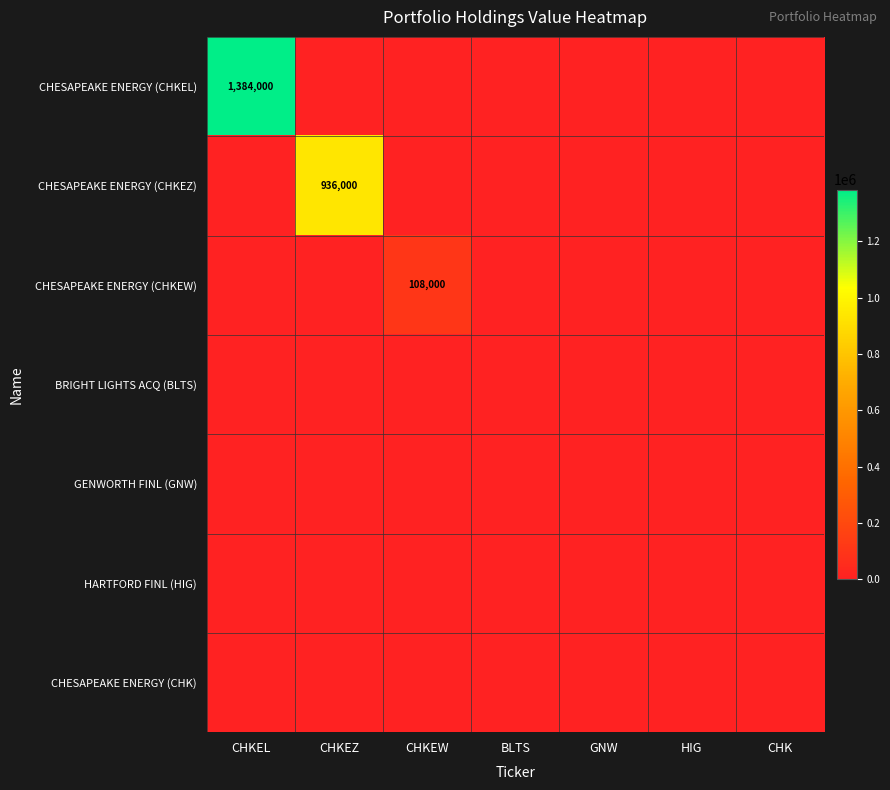

Rank the series at CHK from lowest to highest value.

CHESAPEAKE ENERGY (CHKEL), CHESAPEAKE ENERGY (CHKEZ), CHESAPEAKE ENERGY (CHKEW), BRIGHT LIGHTS ACQ (BLTS), GENWORTH FINL (GNW), HARTFORD FINL (HIG), CHESAPEAKE ENERGY (CHK)